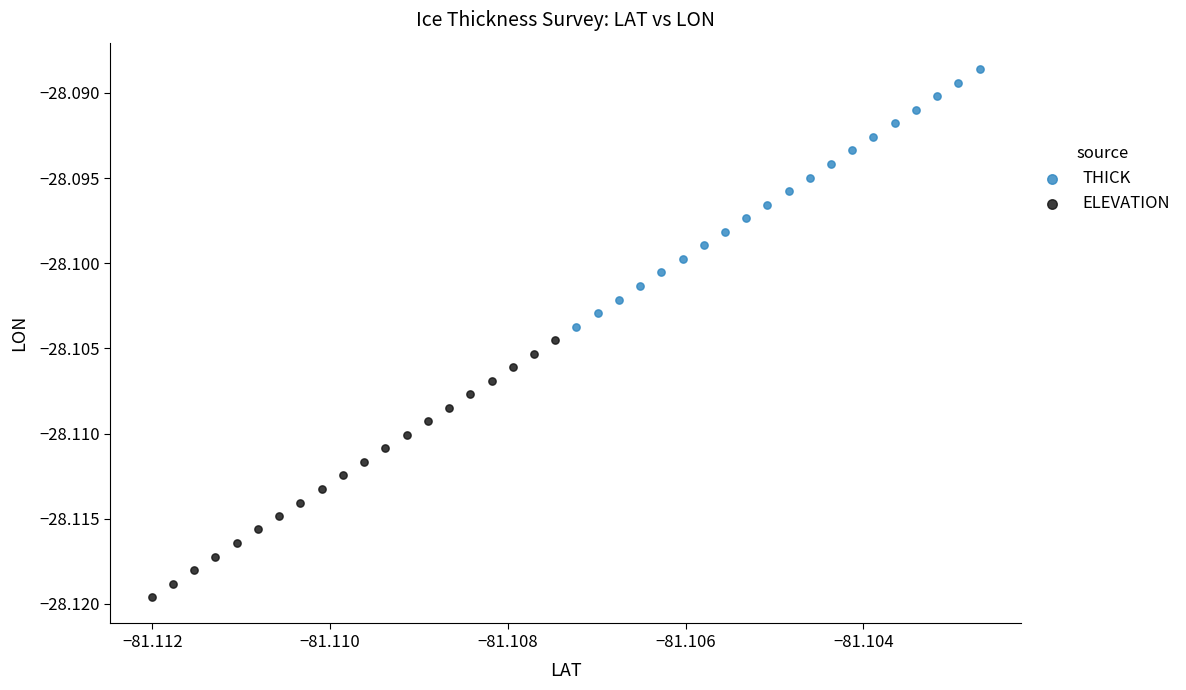

Which series contains the lowest Y value?

ELEVATION